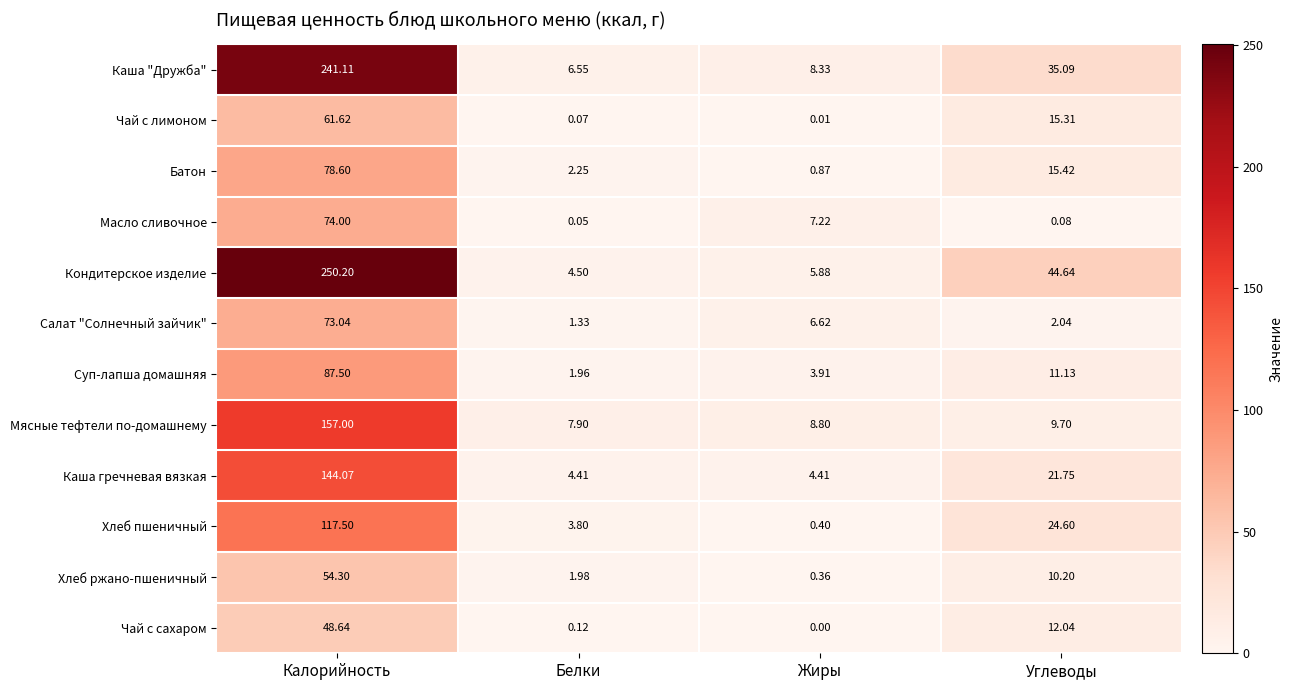

At which category does the chart reach its minimum across all series?

Жиры